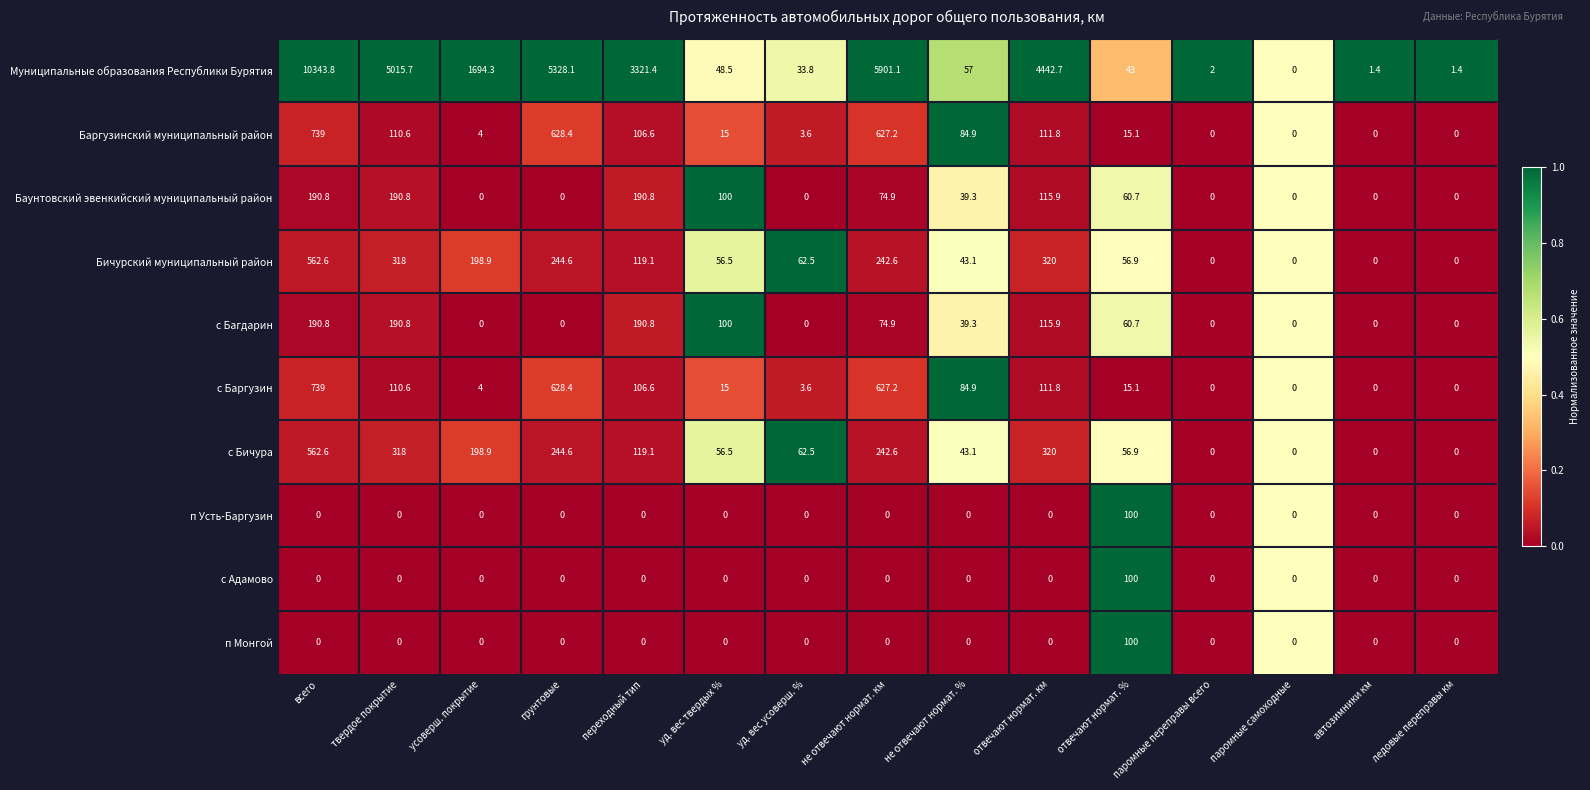

Which category has the highest value across all series?

всего